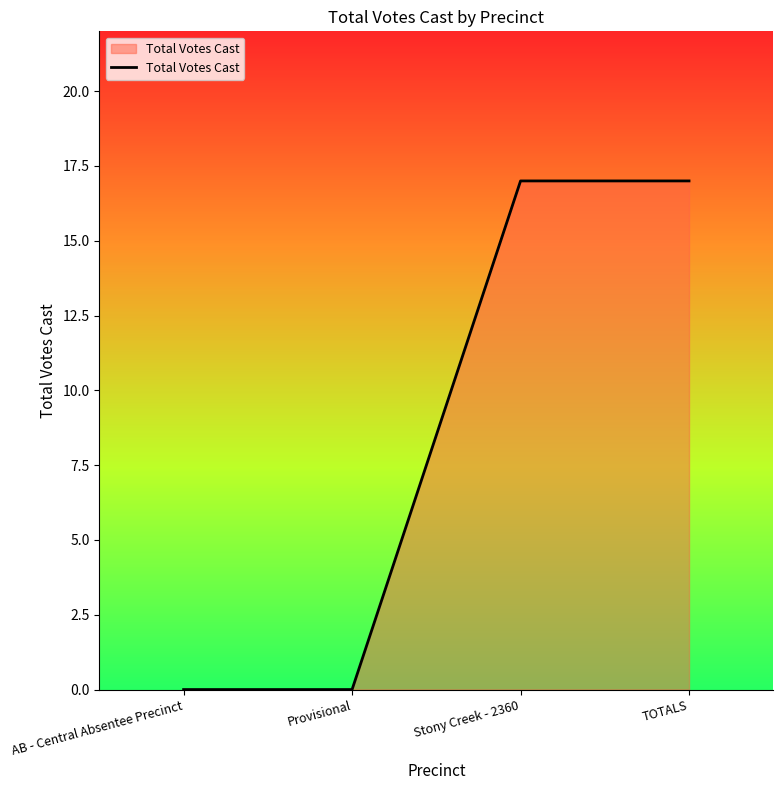

The chart shows a value of 17 at TOTALS. True or false?

True